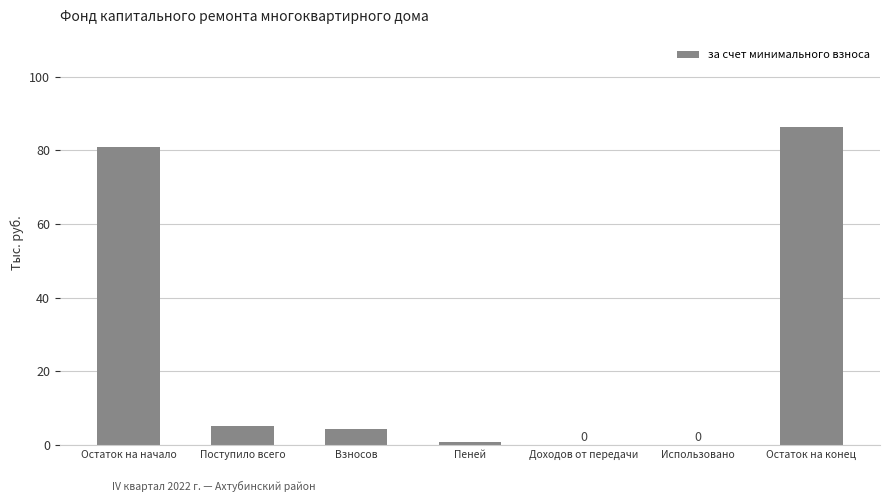

Reading right to left, what are all the values shown in this chart?

Остаток на конец=86.2	Использовано=0.0	Доходов от передачи=0.0	Пеней=0.9	Взносов=4.4	Поступило всего=5.3	Остаток на начало=81.0